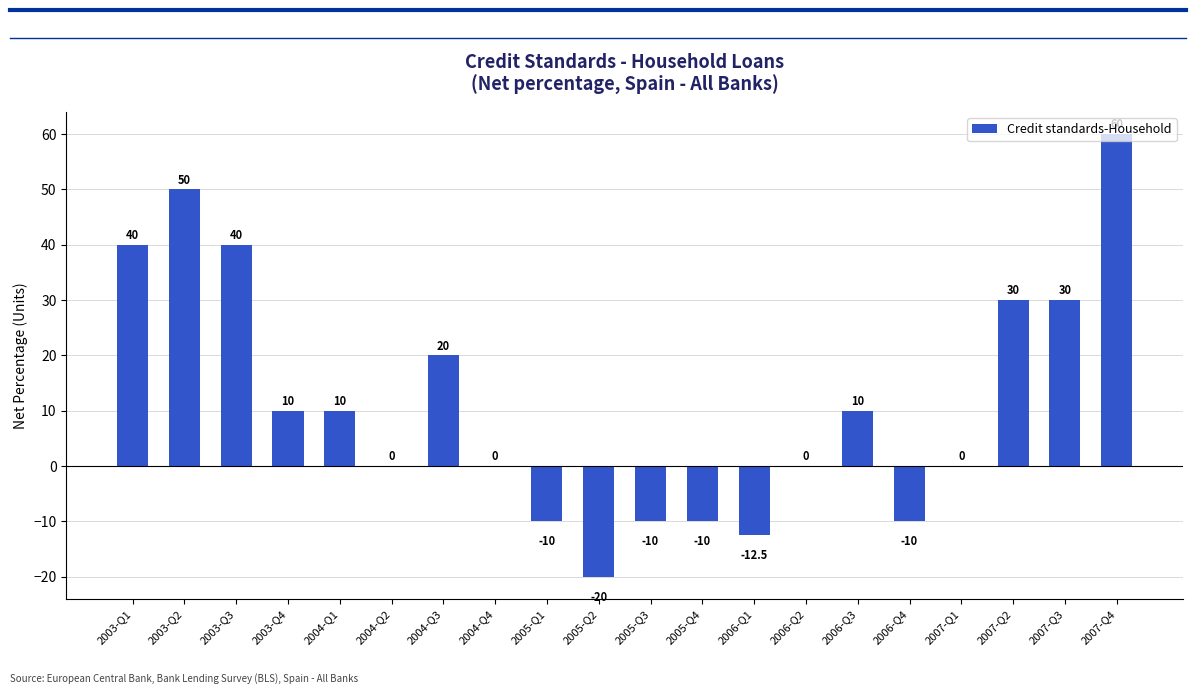

What is the greatest value displayed?

60.0